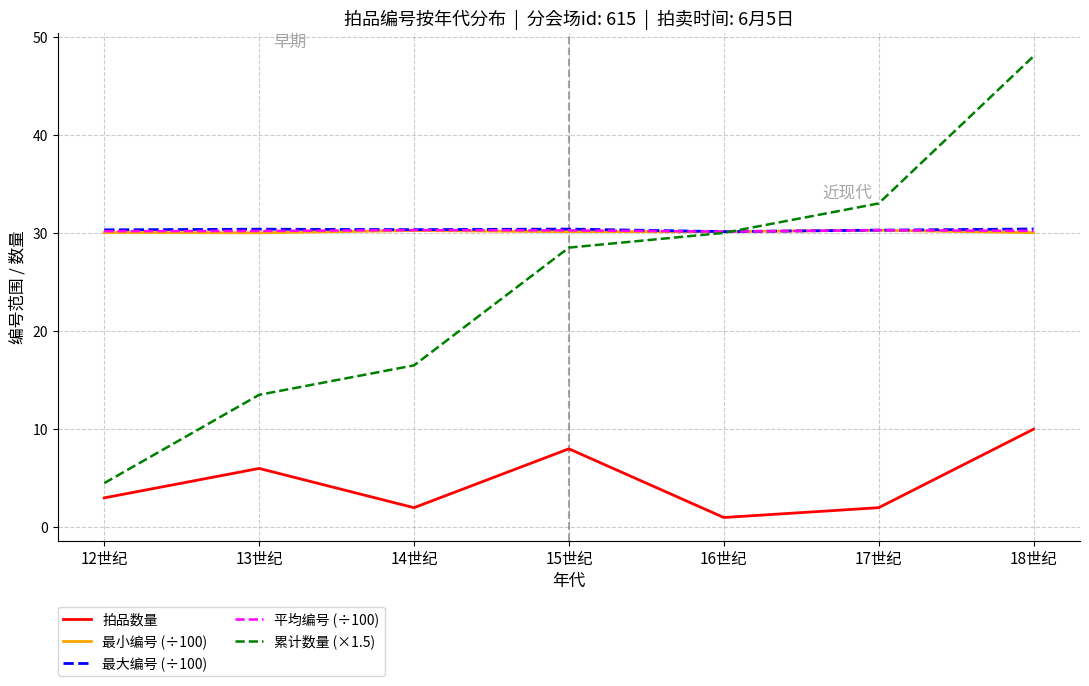

What is the minimum value for 累计数量 (×1.5)?

4.5